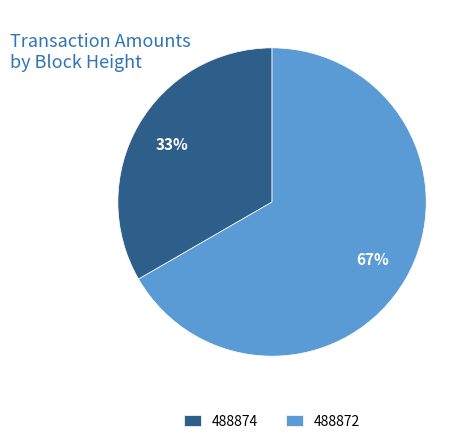

What percentage is the 488872 slice, to the nearest percent?

67%